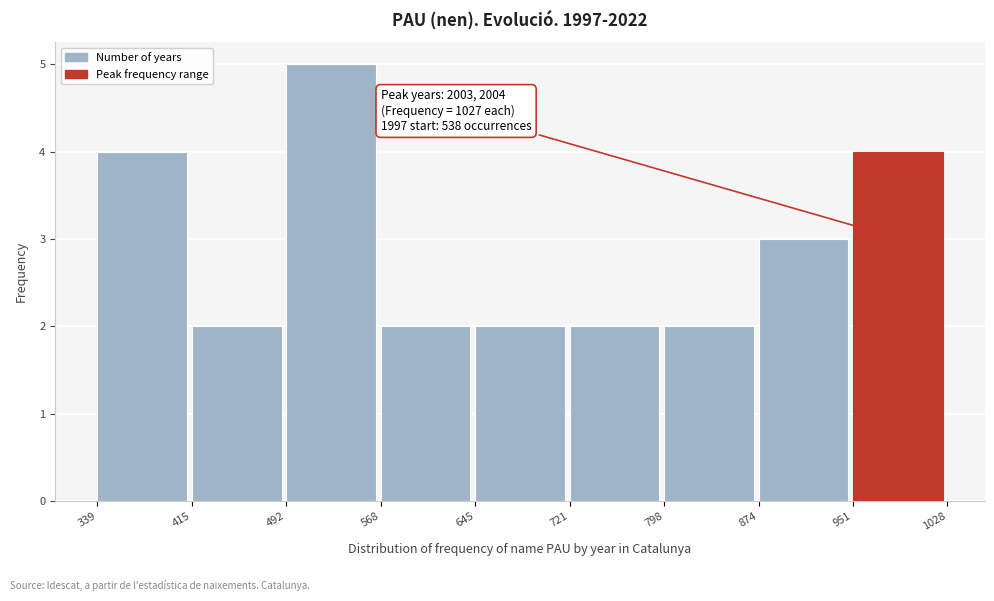

Over which range of the x-axis is the bar tallest?

492 to 568